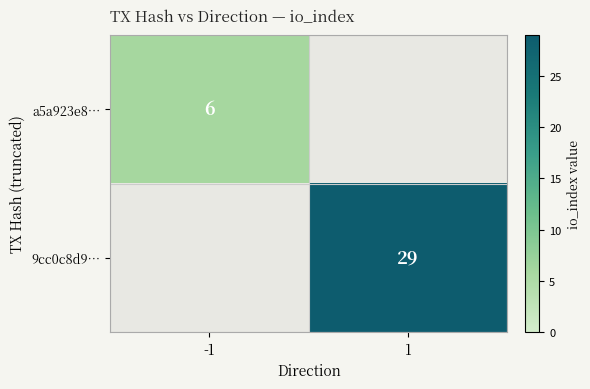

Is it true that 9cc0c8d9… equals 29 at 1?

True